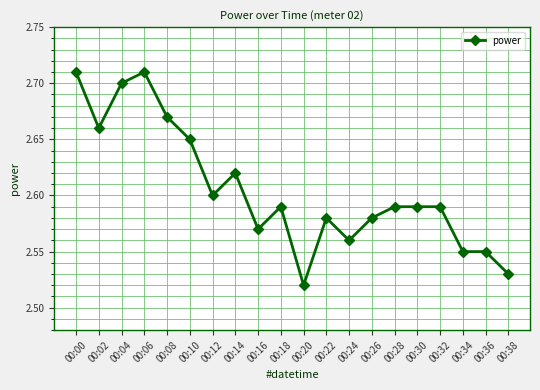

Where is the data nearest to the value 2?

00:20